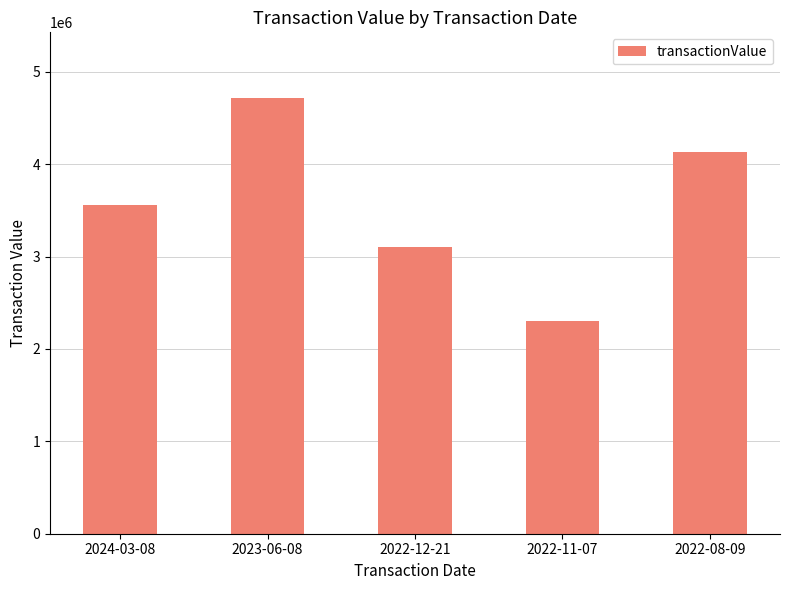

What is the difference between the second highest and second lowest values?

1037770